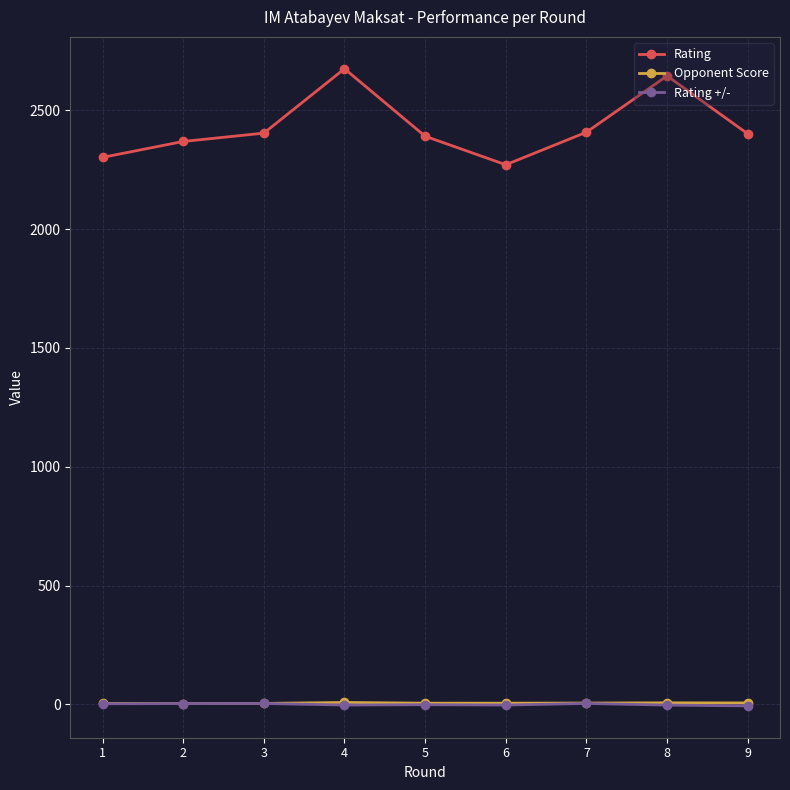

What is the total value across all series at 6?

2273.2